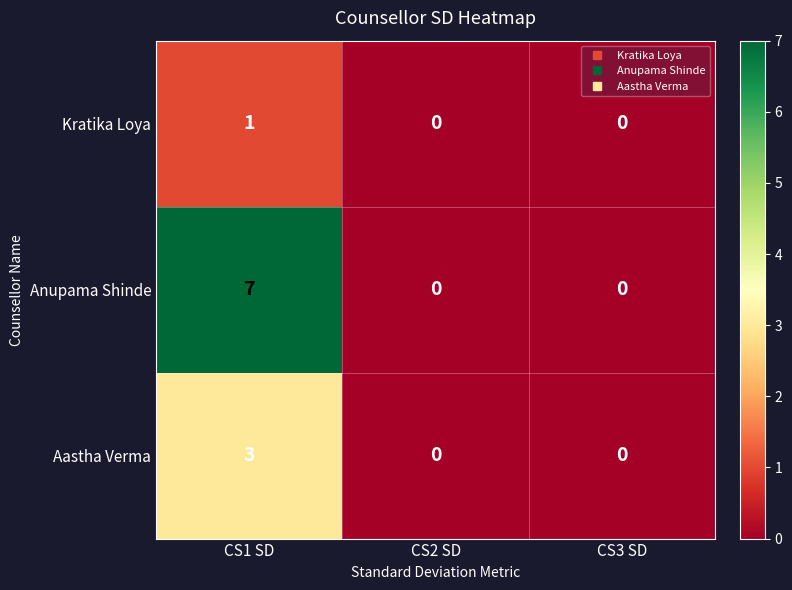

Is it true that Aastha Verma equals -1 at CS3 SD?

False